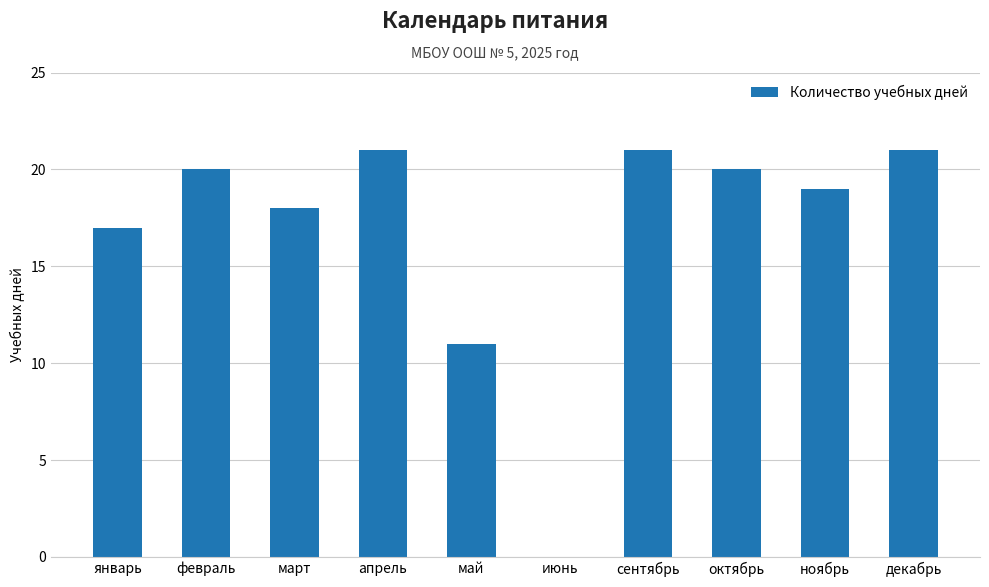

At which label is the value closest to 10?

май